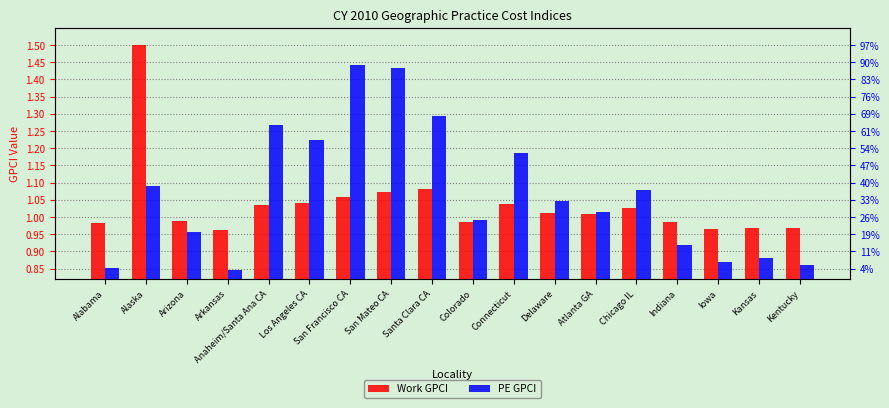

List the labels in order of Work GPCI value, largest first.

Alaska, Santa Clara CA, San Mateo CA, San Francisco CA, Los Angeles CA, Connecticut, Anaheim/Santa Ana CA, Chicago IL, Delaware, Atlanta GA, Arizona, Colorado, Indiana, Alabama, Kansas, Kentucky, Iowa, Arkansas